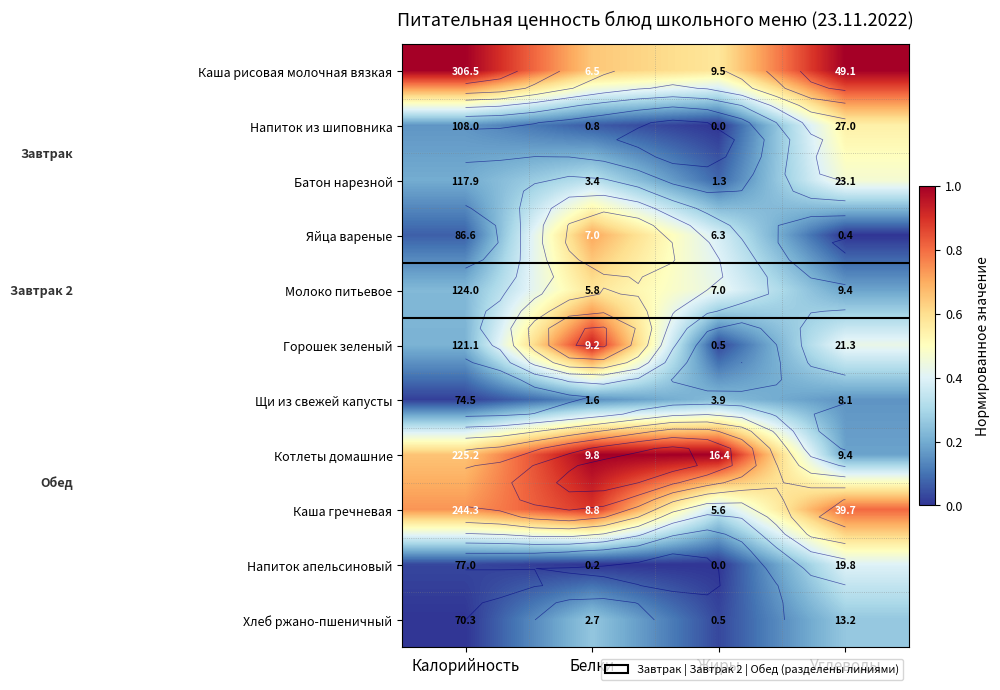

At how many categories does at least one series exceed 0?

4